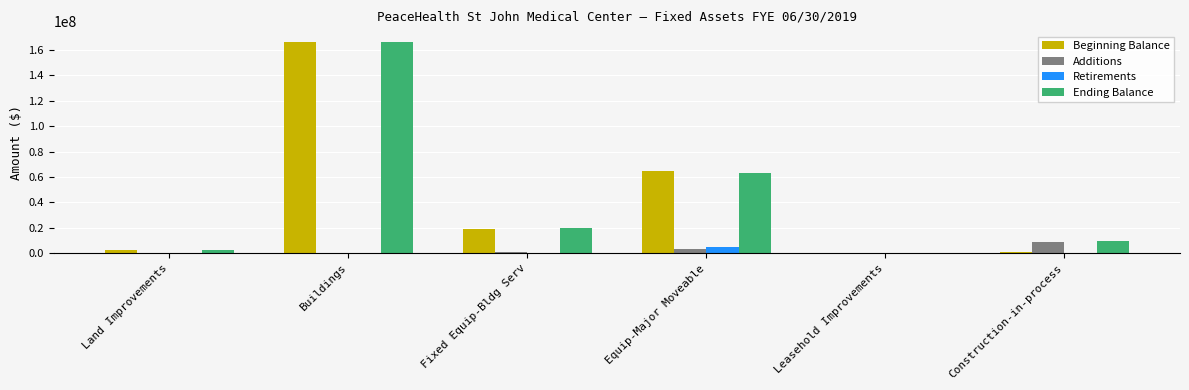

Is the value of Additions at Equip-Major Moveable greater than the value of Ending Balance at Buildings?

No